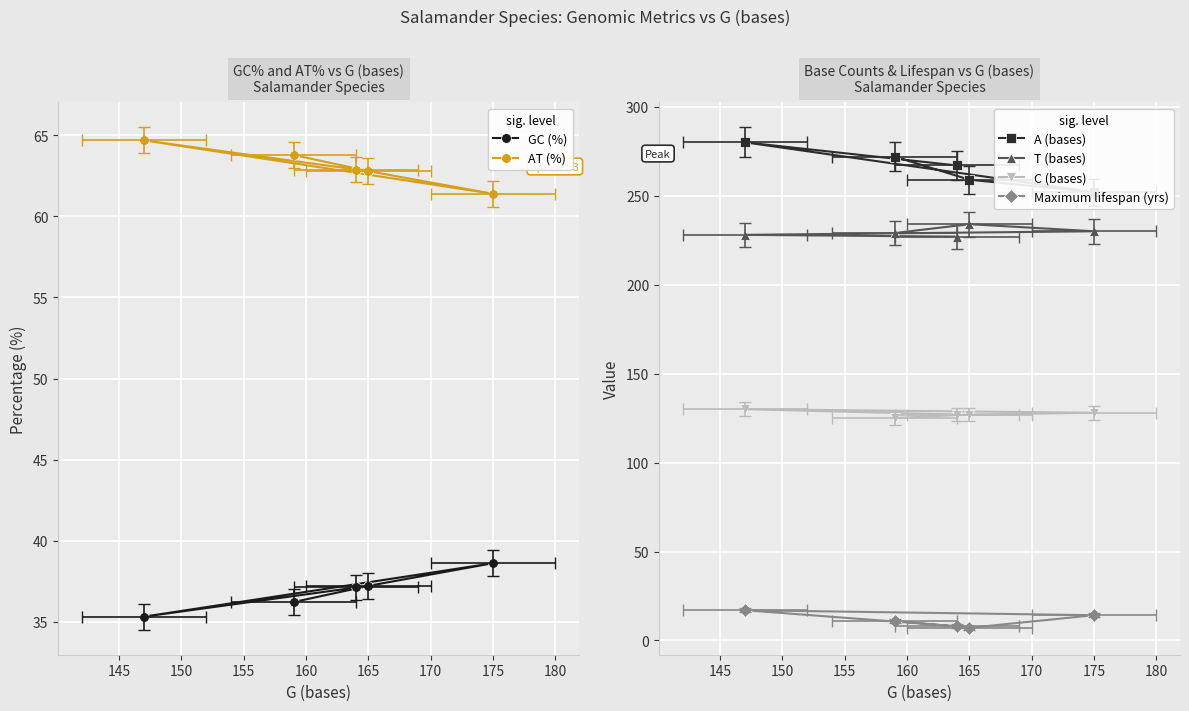

At 165, list the series in order from largest to smallest.

A (bases), T (bases), C (bases), AT (%), GC (%), Maximum lifespan (yrs)